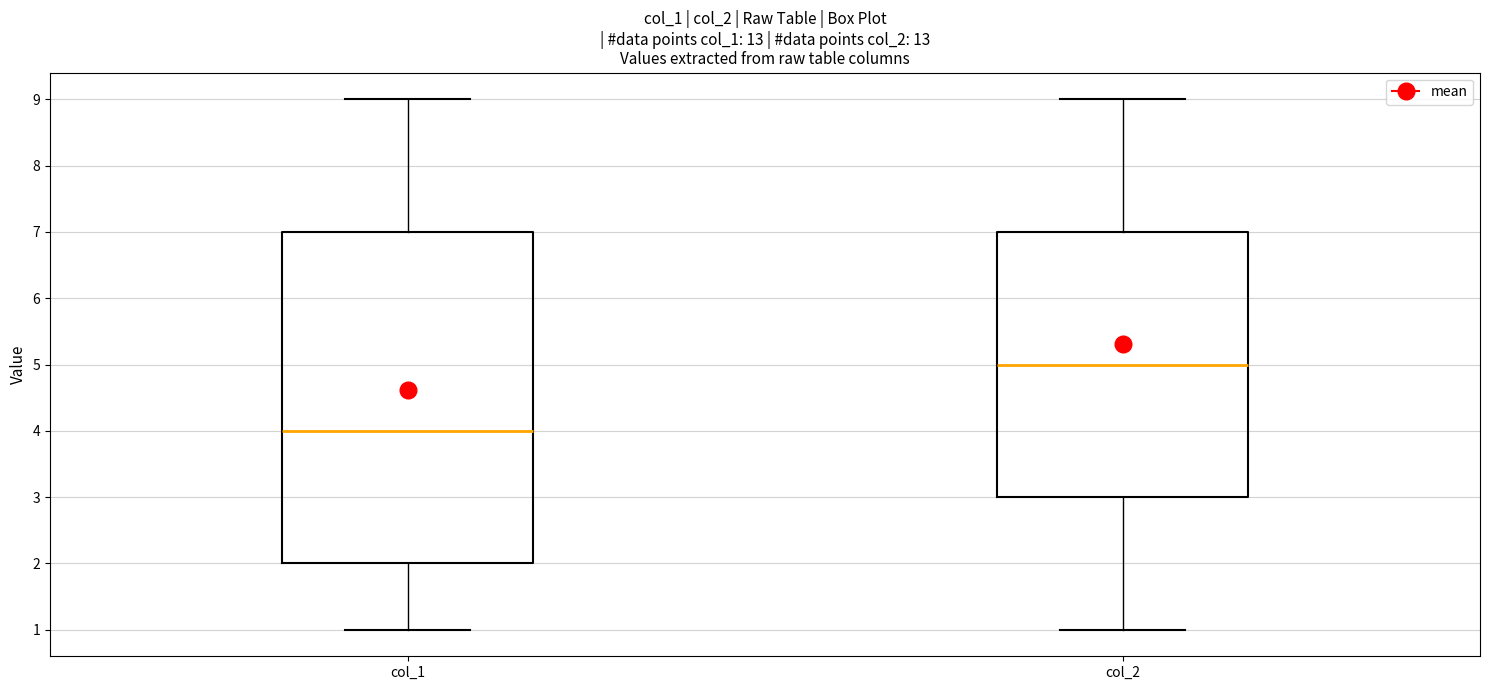

Which box has the lowest median line?

col_1